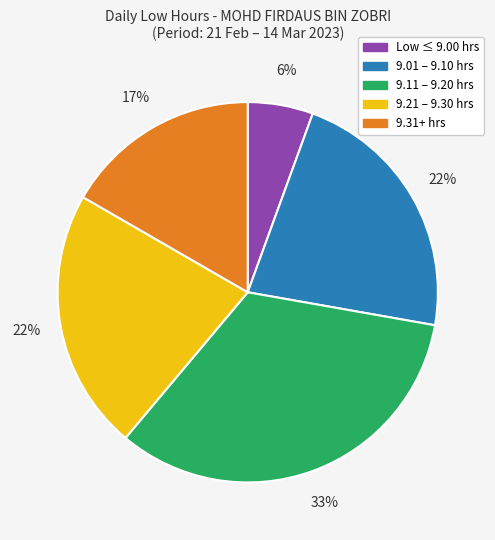

Between 9.11 – 9.20 hrs and Low ≤ 9.00 hrs, which is larger?

9.11 – 9.20 hrs